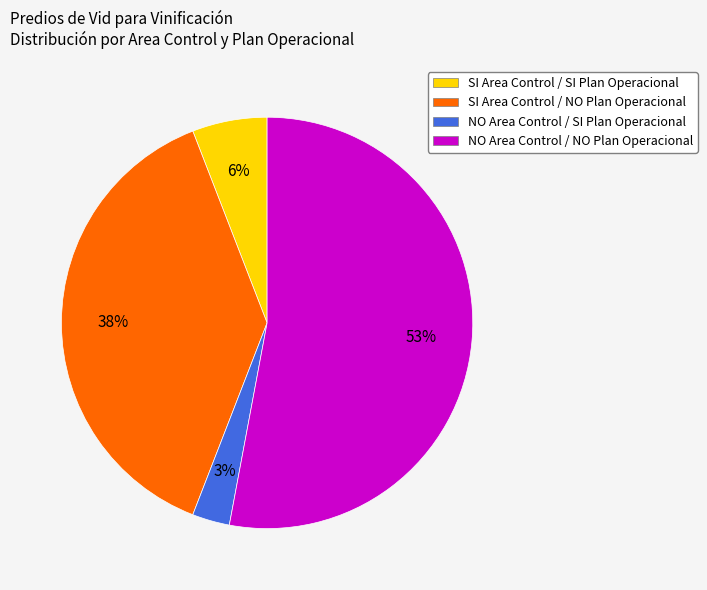

How many slices are in this pie chart?

4